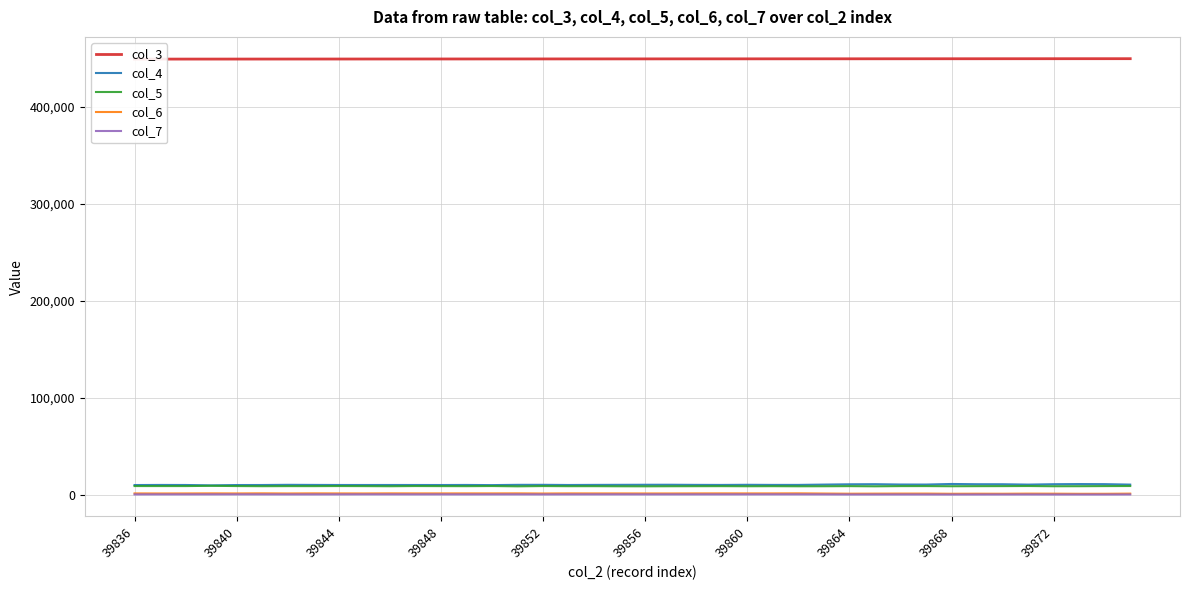

True or false: col_3 and col_6 intersect in this chart.

False